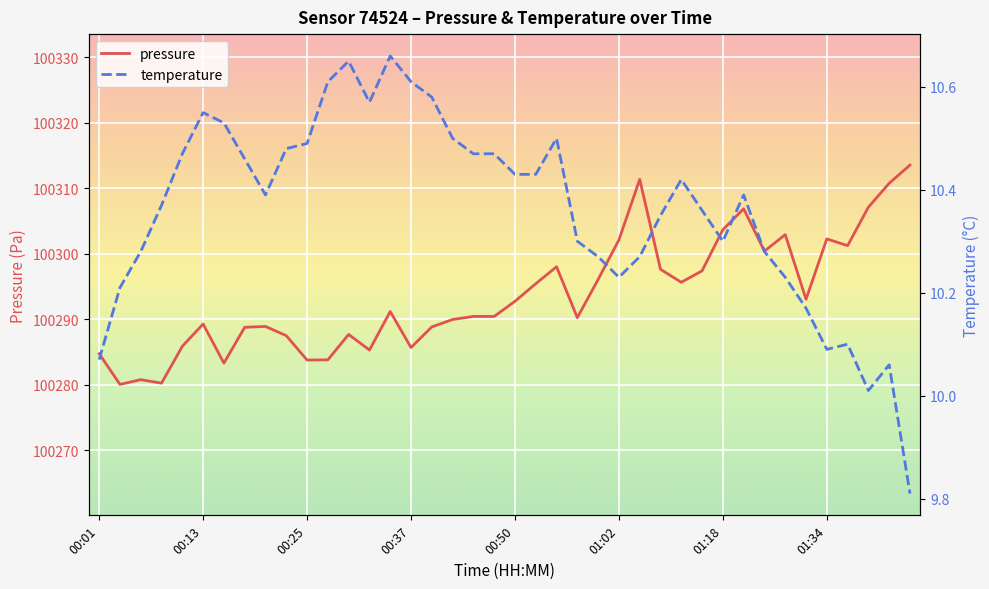

What is the highest value of the pressure series?

100313.6